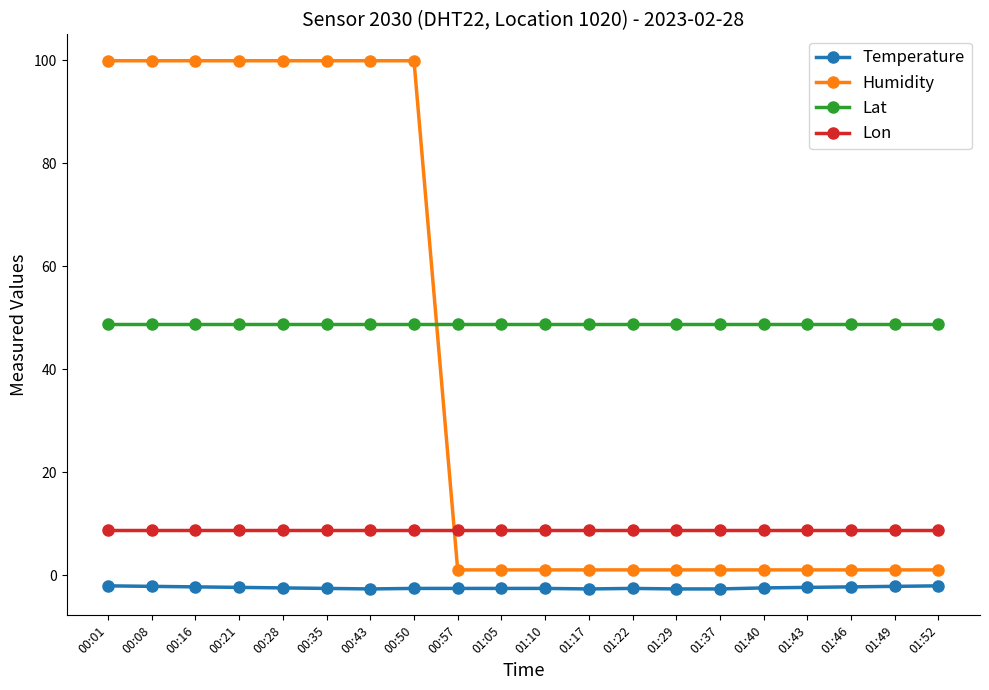

At how many categories does at least one series exceed 32?

20